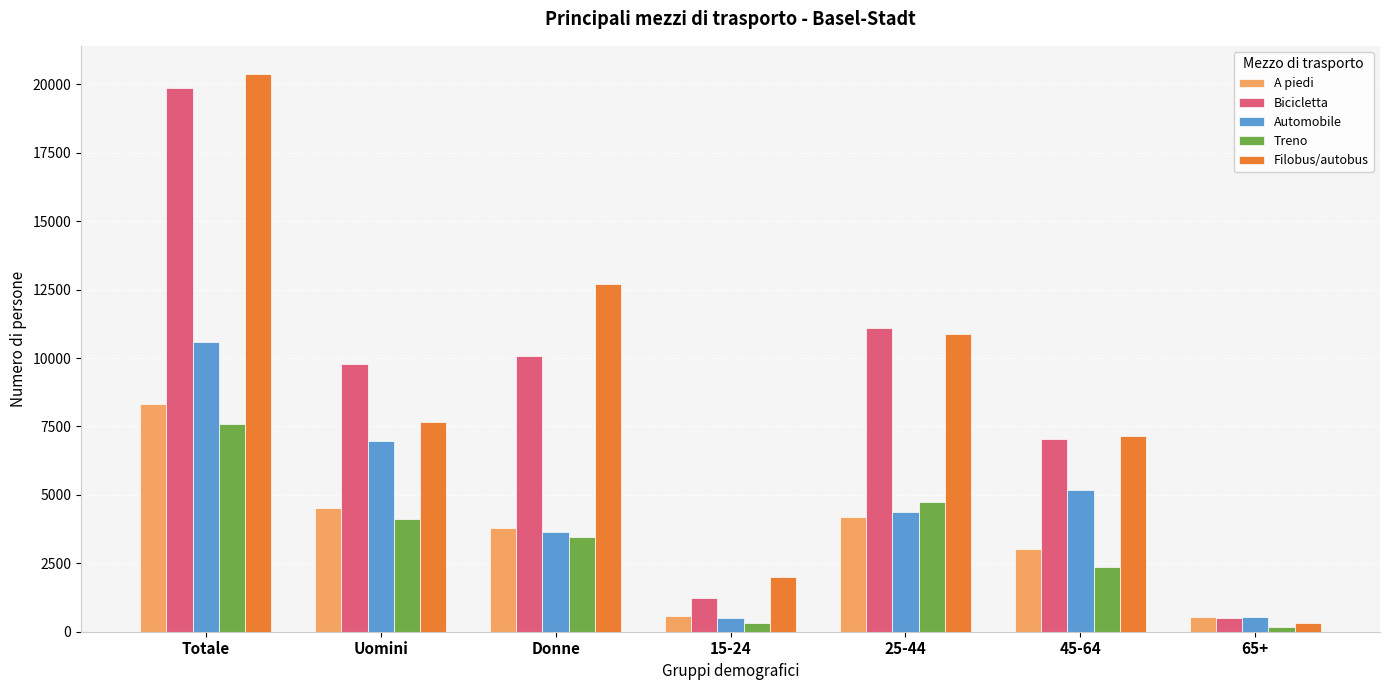

Which series has the largest range (max minus min)?

Filobus/autobus